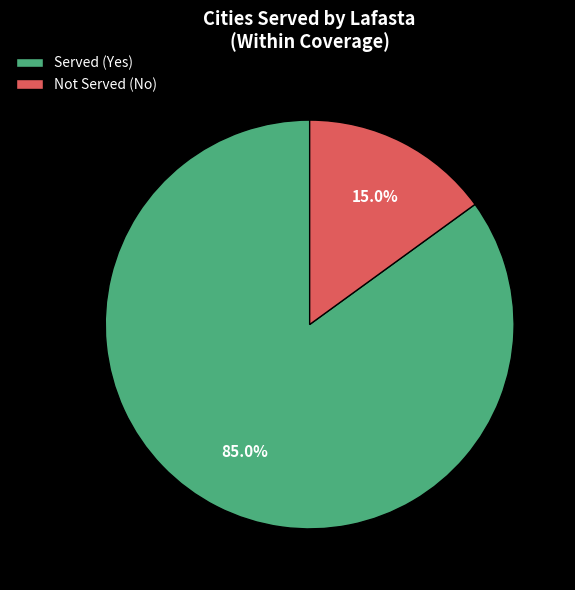

Combined, do Not Served (No) and Served (Yes) account for over 50%?

Yes